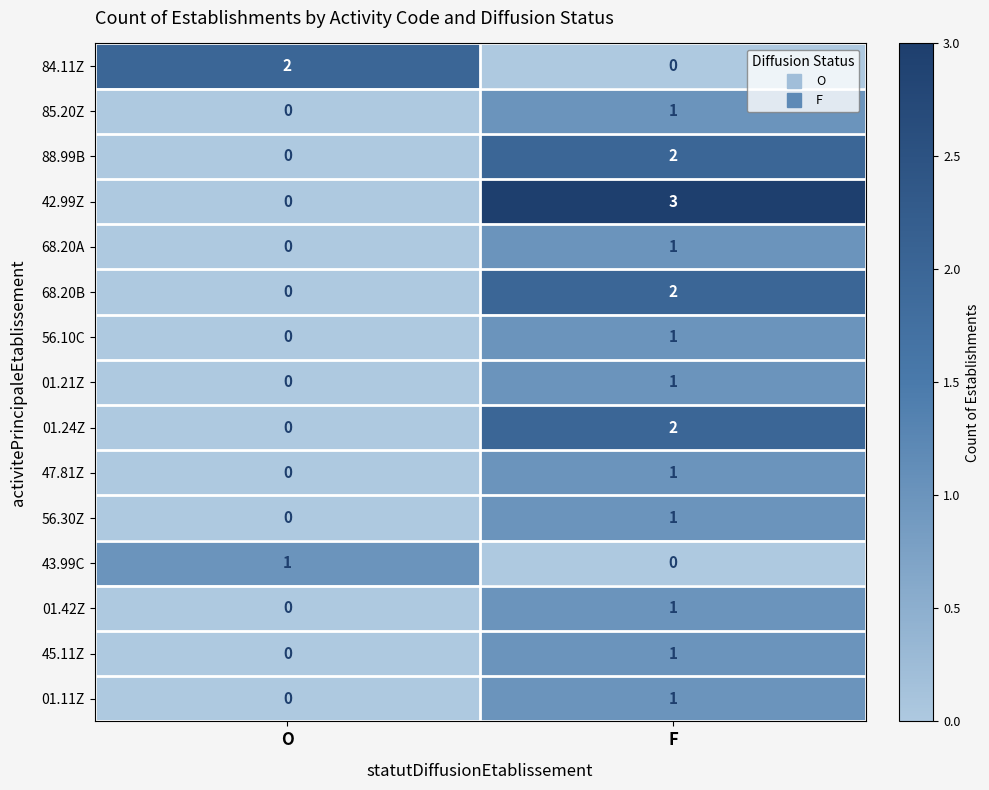

List the labels in order of 56.10C value, smallest first.

O, F